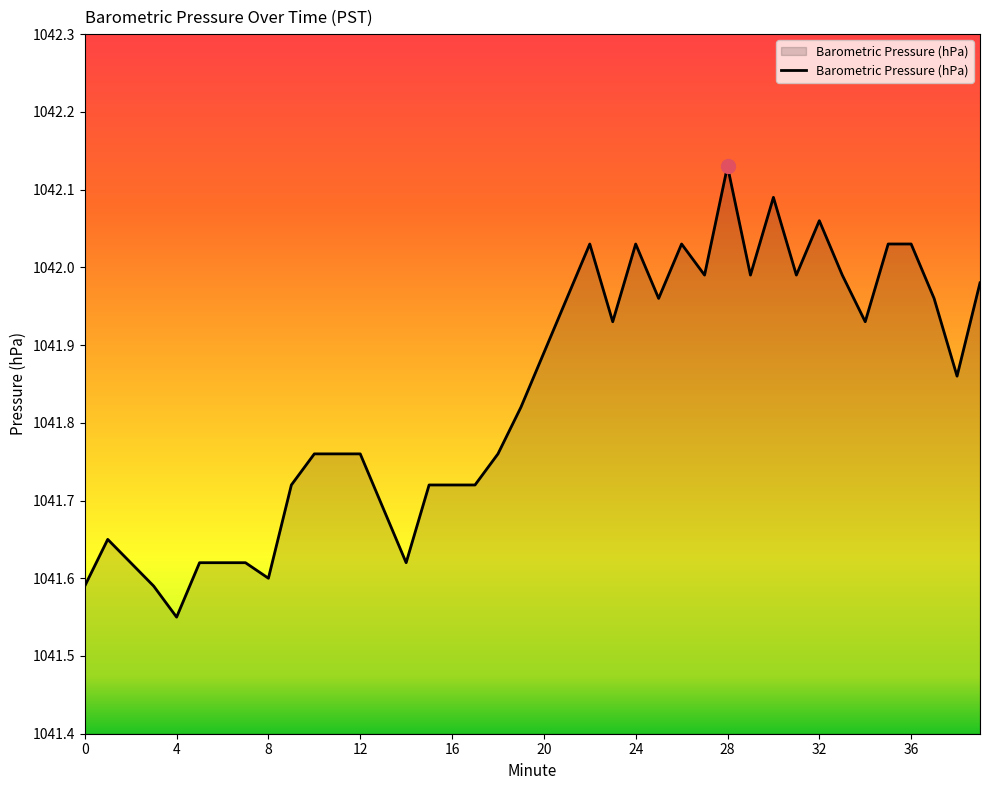

What is the difference between the maximum and minimum values?

0.6